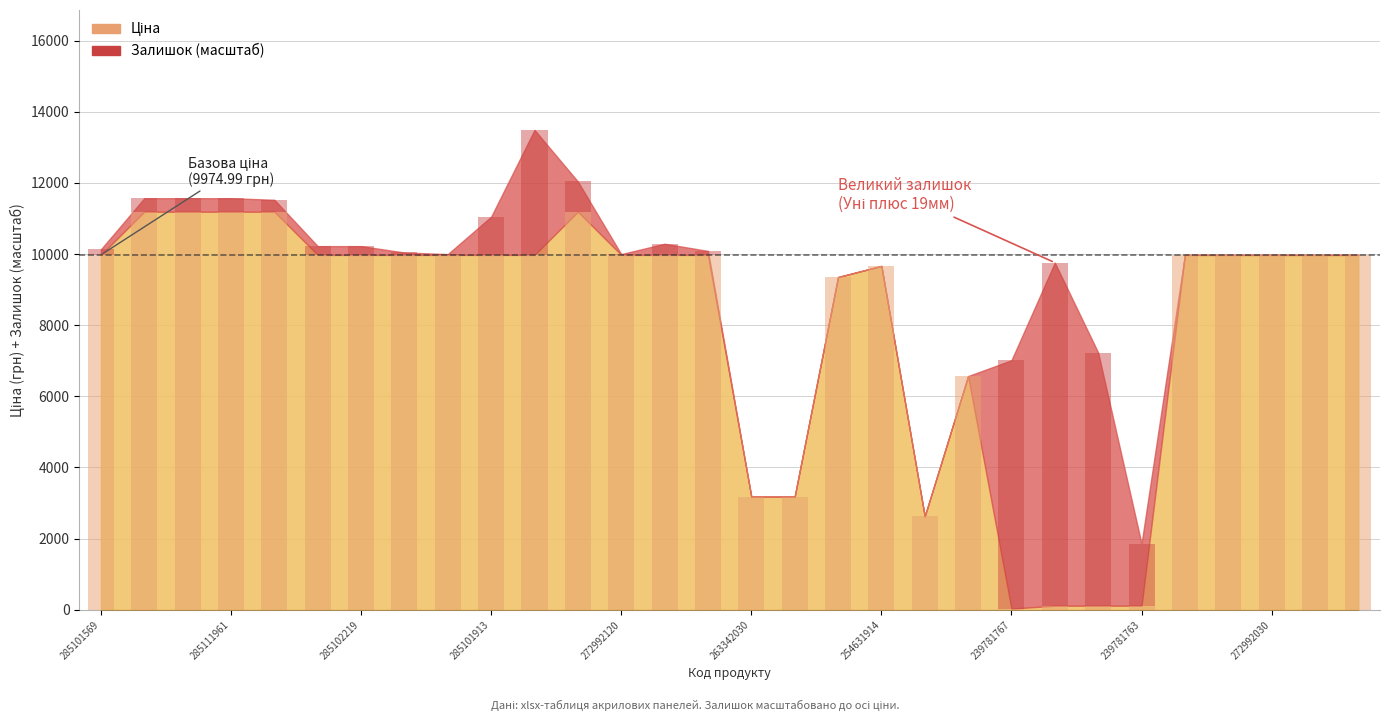

At which category is the sum across all series the highest?

10